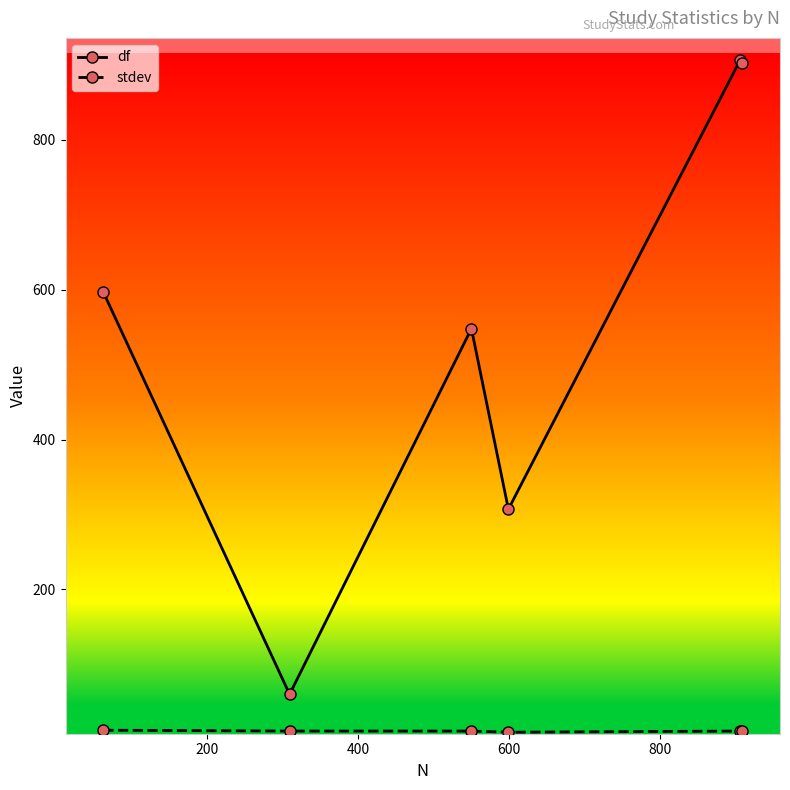

What is the value of the df point at the 1st from the left?

597.0